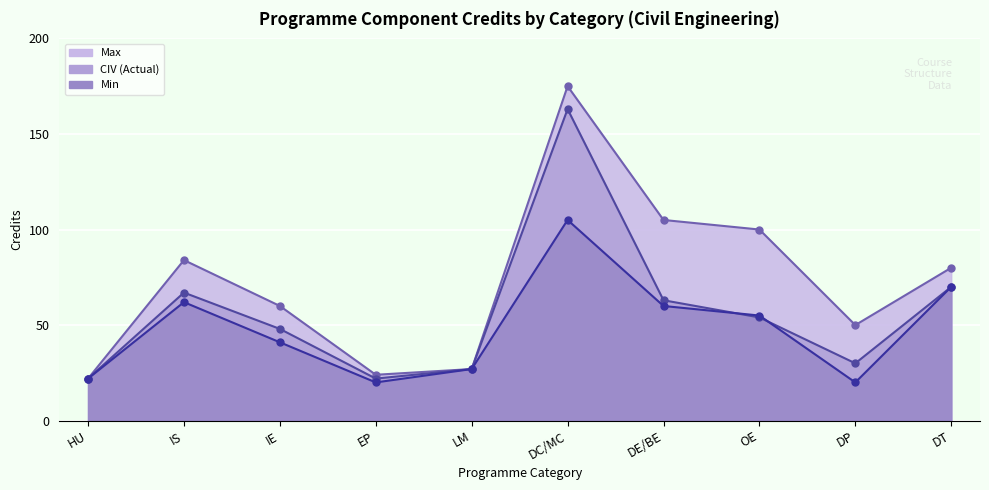

Reading left to right, extract all data points from this chart.

Max (line): 22	84	60	24	27	175	105	100	50	80
CIV (line): 22	67	48	22	27	163	63	54	30	70
Min (line): 22	62	41	20	27	105	60	55	20	70